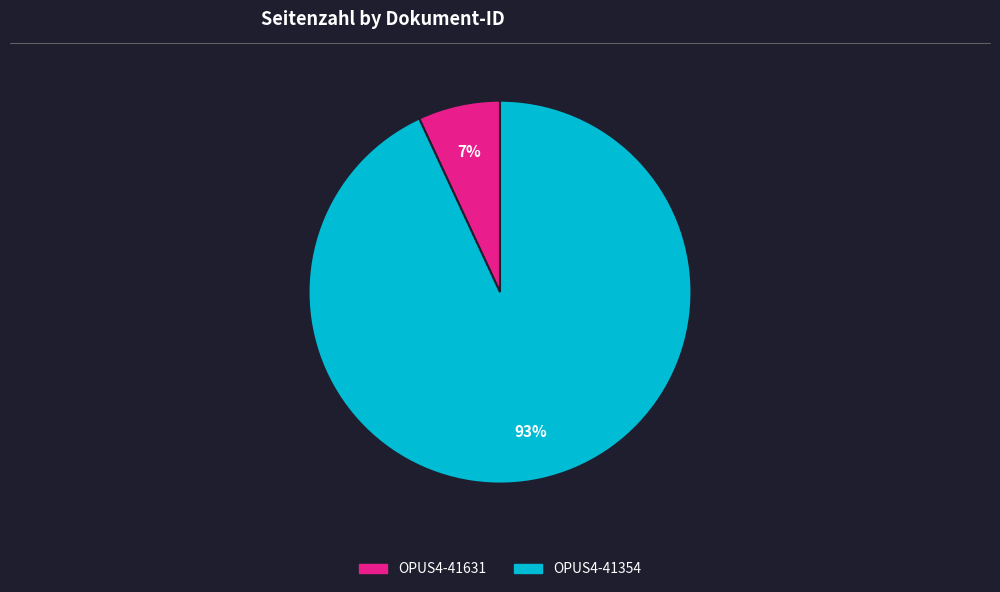

To the nearest percent, what is the difference between the OPUS4-41631 and OPUS4-41354 slice percentages?

86%